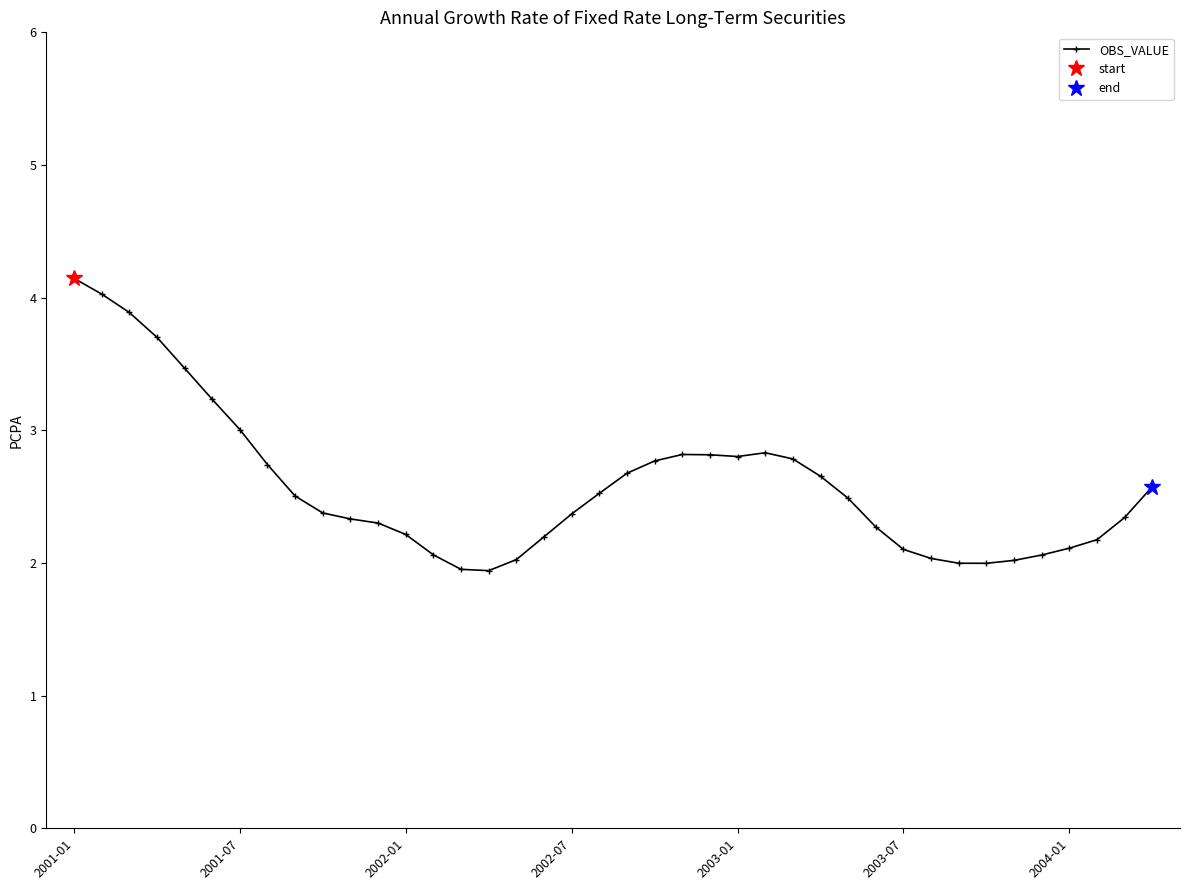

What is the maximum value for OBS_VALUE?

4.1